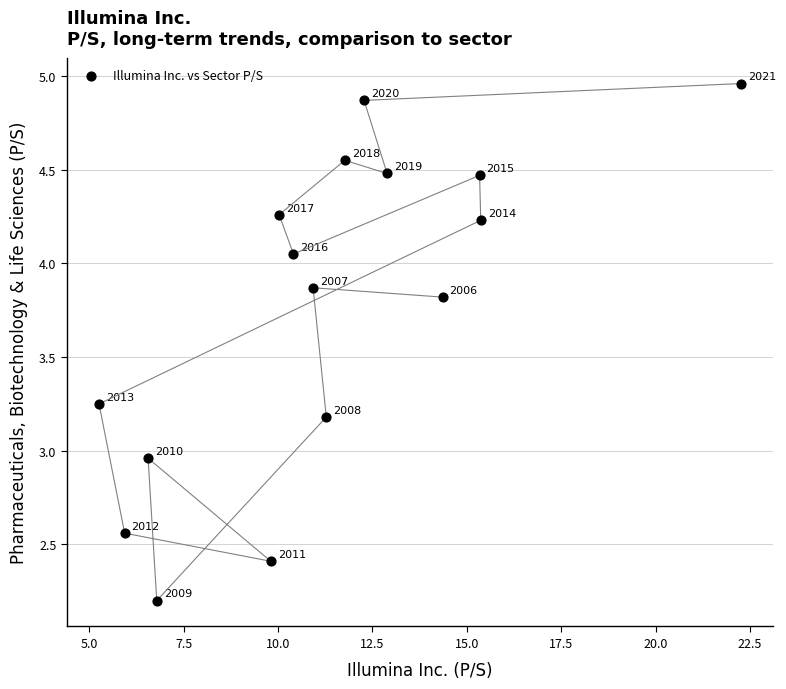

What is the range of X values (max minus min)?

17.0